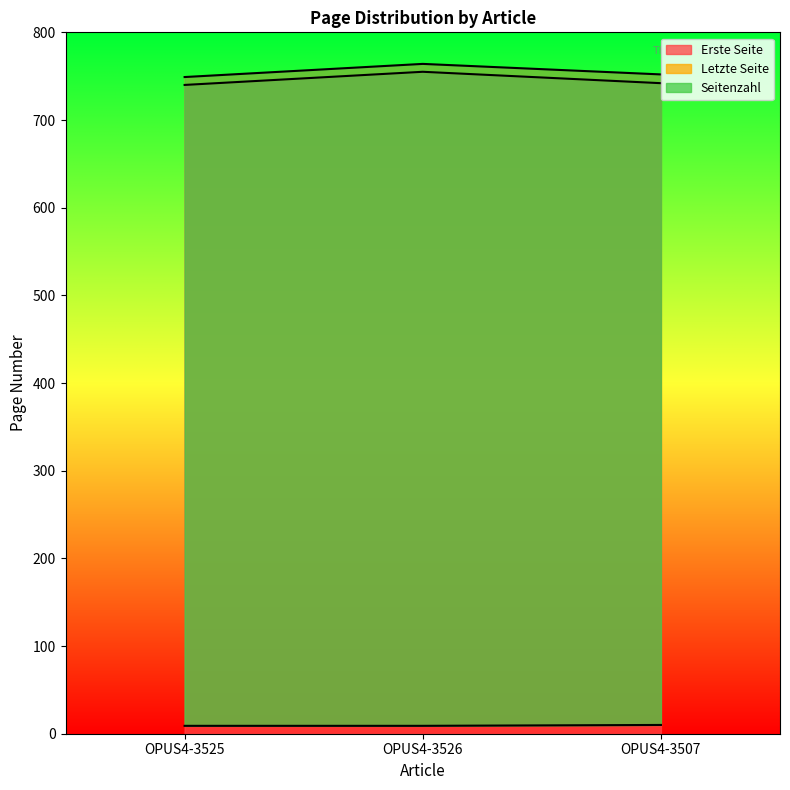

What is the total value across all series at OPUS4-3526?

1528